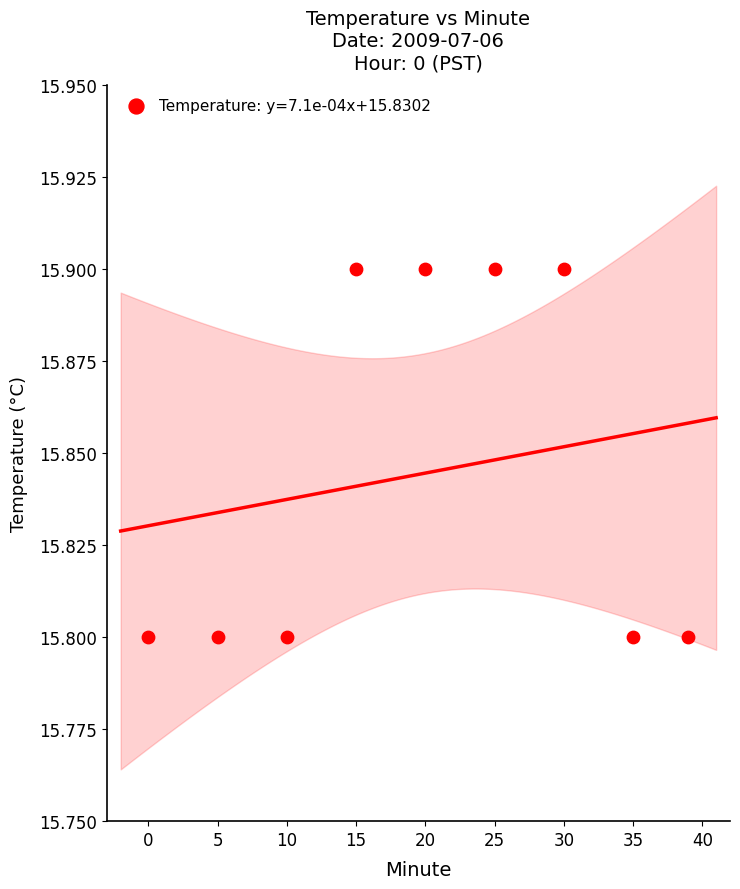

What is the average Y value?

15.8